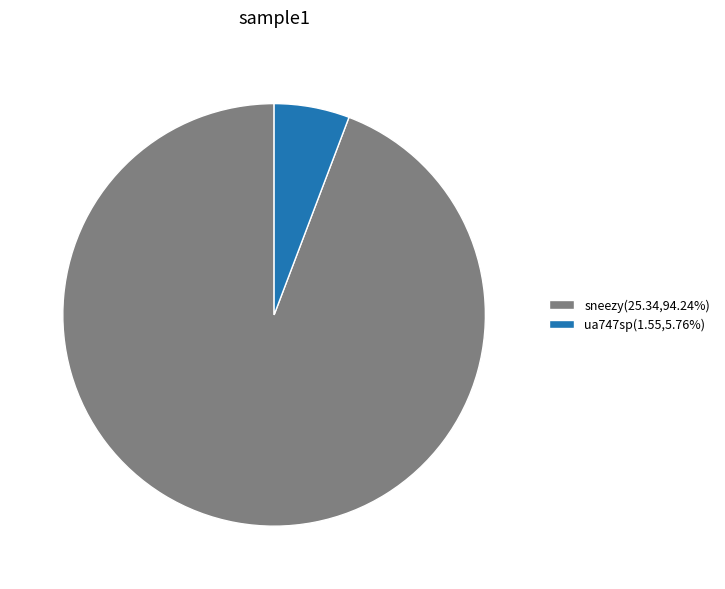

What is the ratio of the value at sneezy(25.34,94.24%) to the value at ua747sp(1.55,5.76%)?

16.3